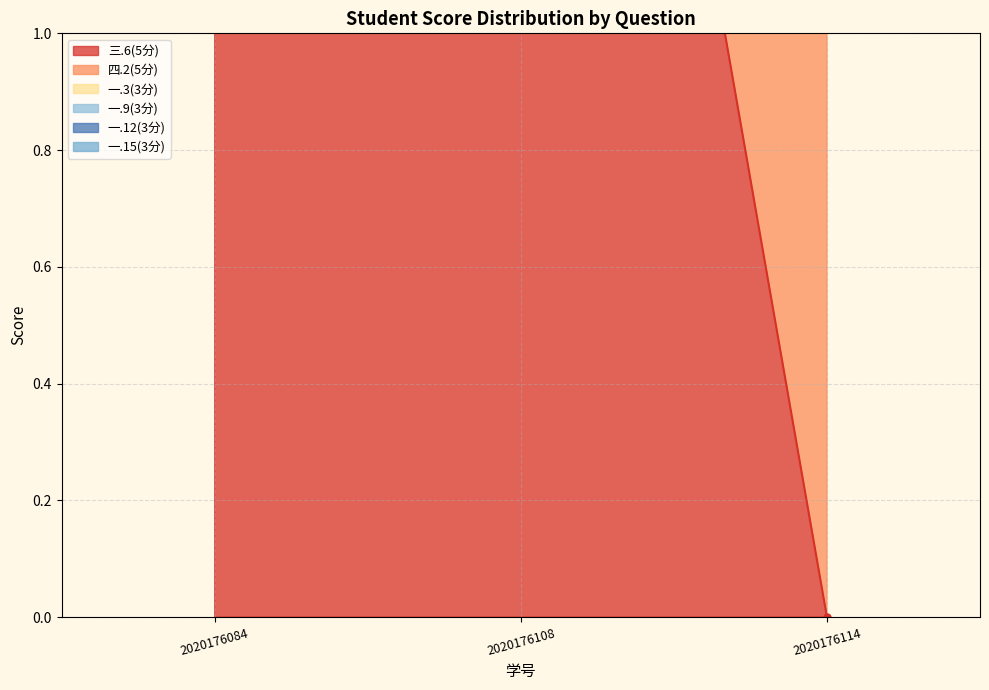

Where does the 一.9(3分) series first go above 8?

2020176108